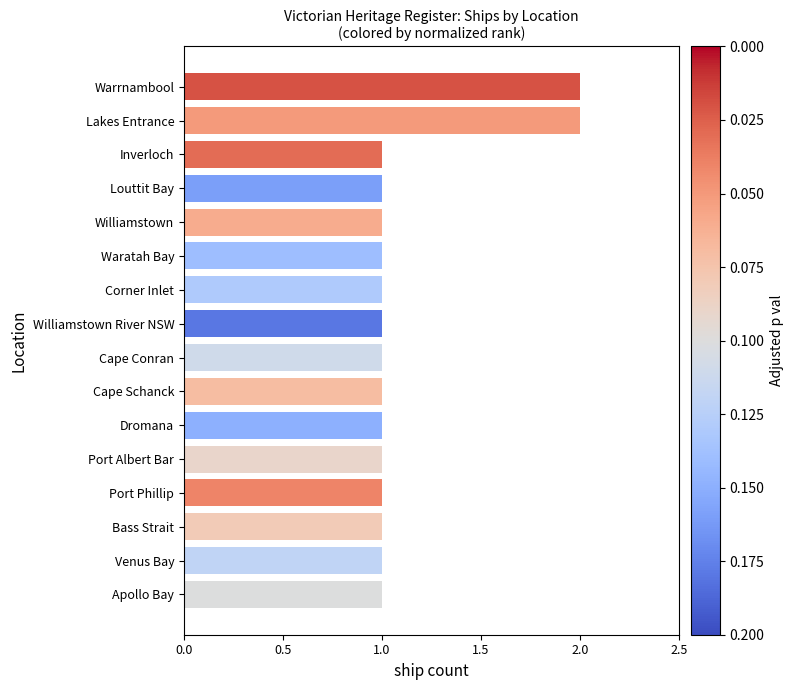

Does the chart contain stacked bars?

No